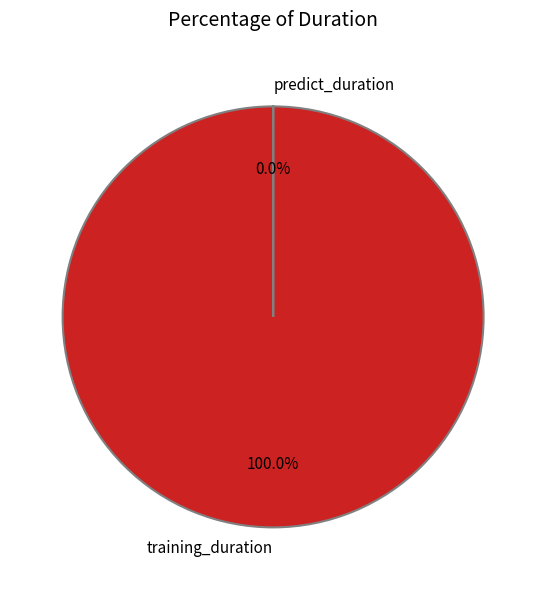

Count the number of slices in the pie.

2